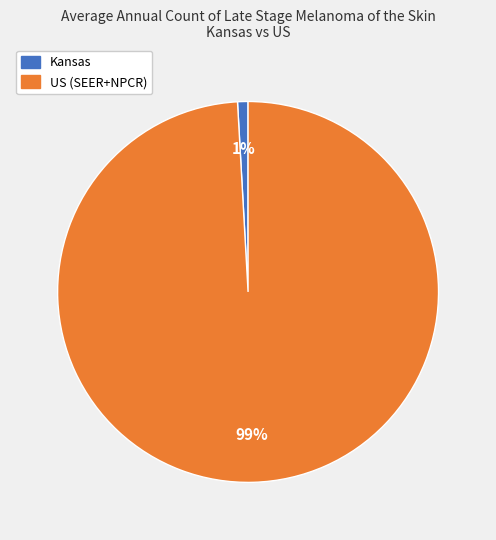

True or false: US (SEER+NPCR) accounts for 92% of the total.

False